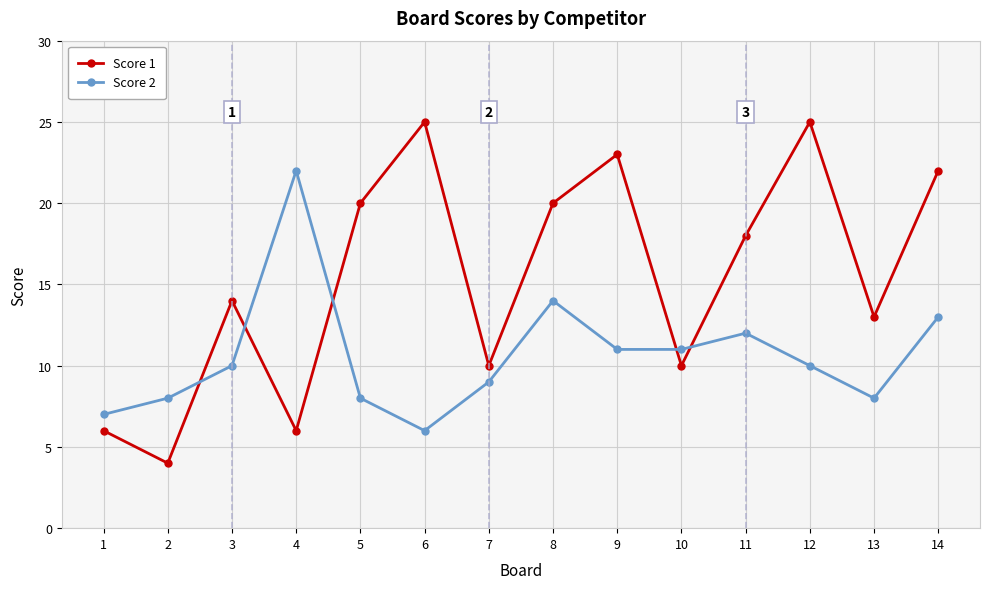

What are all the series names shown in the legend?

Score 1, Score 2